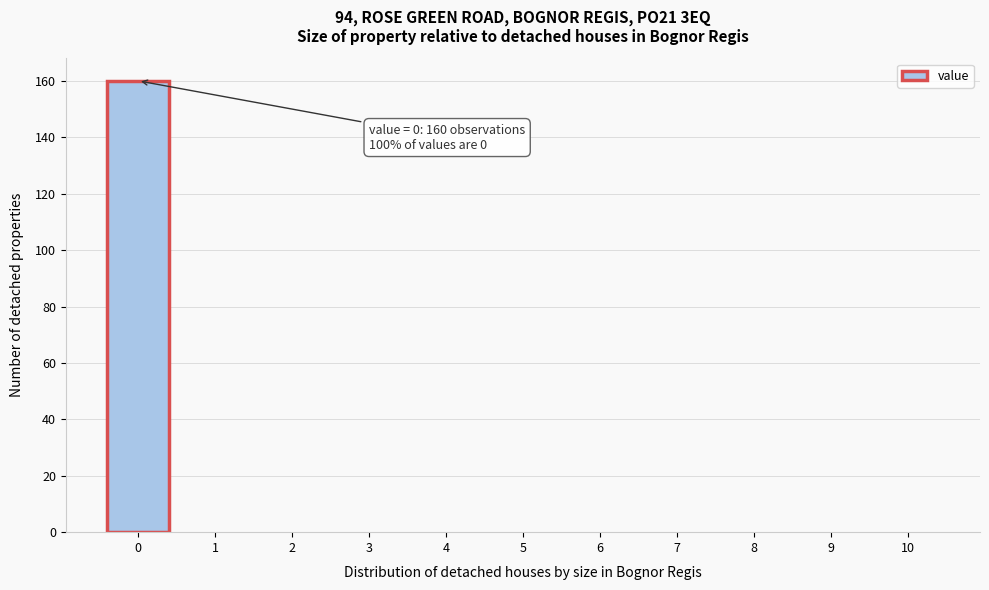

Over which range of the x-axis is the bar tallest?

-0.5 to 0.5